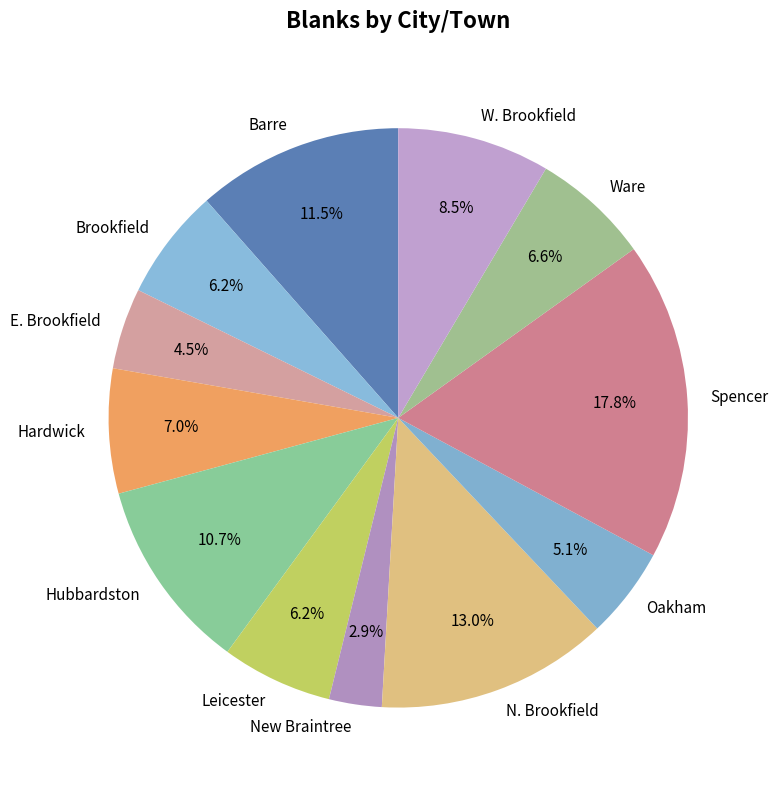

What percentage is NOT represented by W. Brookfield?

91.5%